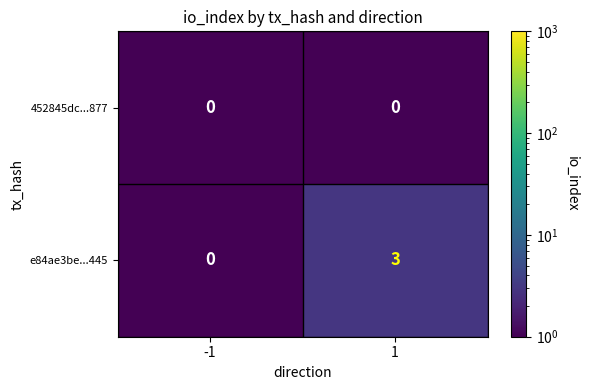

Reading left to right, list all the values displayed in this chart.

452845dc...877: -1=0	1=0
e84ae3be...445: -1=0	1=3